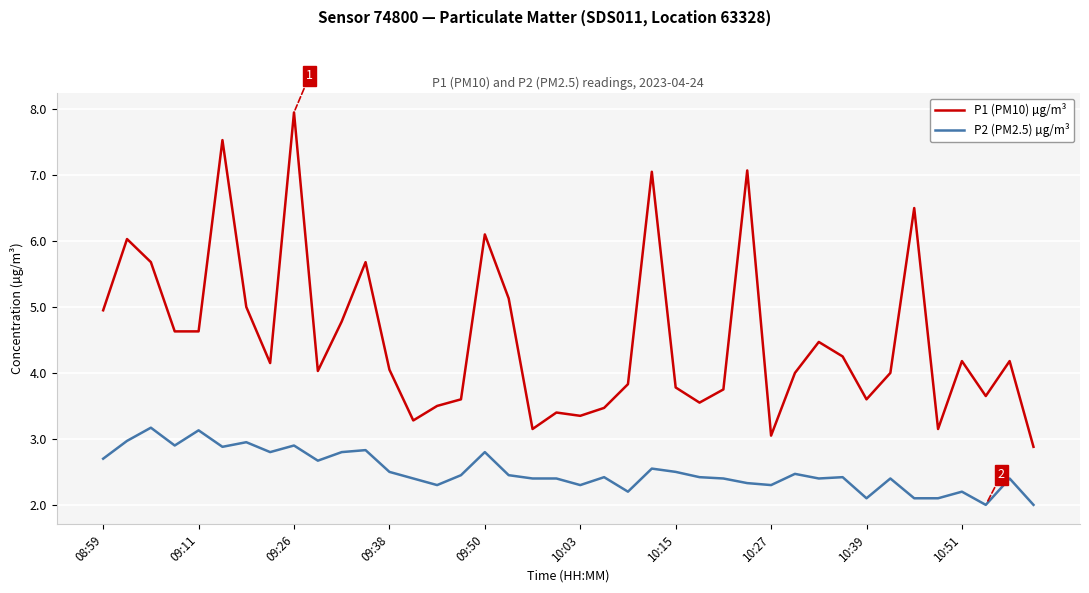

True or false: P2 (PM2.5) µg/m³ and P1 (PM10) µg/m³ cross at least once.

False